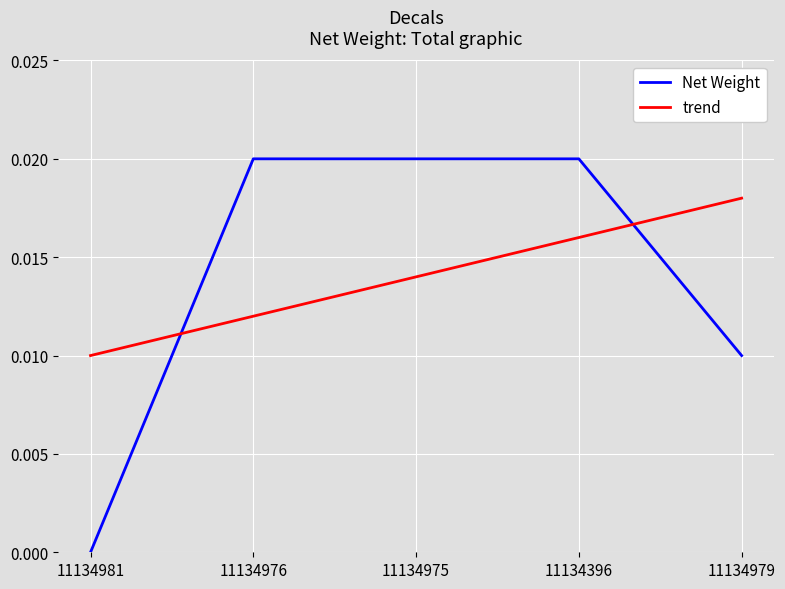

What are all the series names shown in the legend?

Net Weight, trend